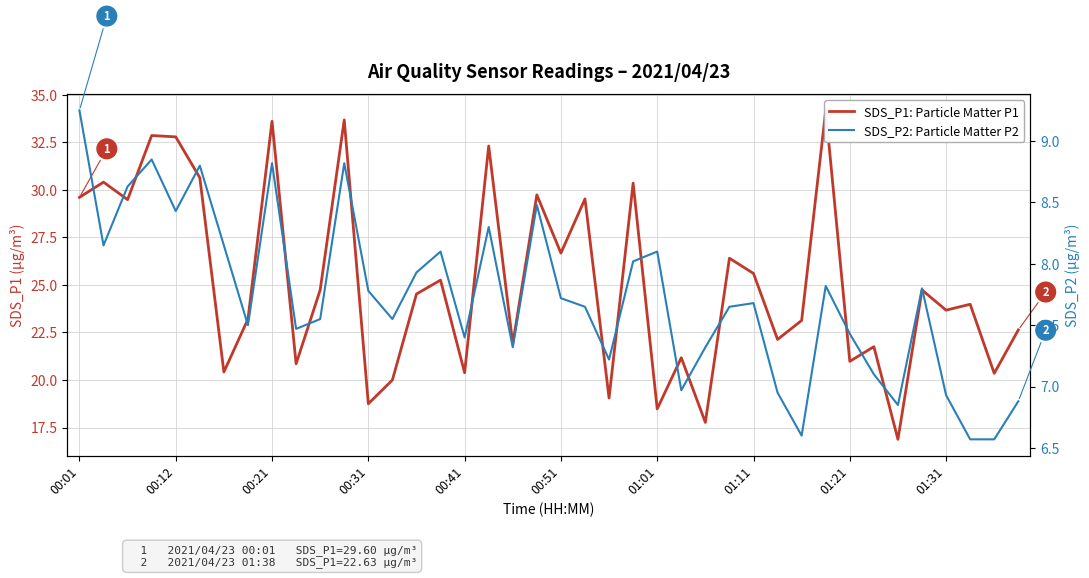

Does the chart display data point markers on the line(s)?

No